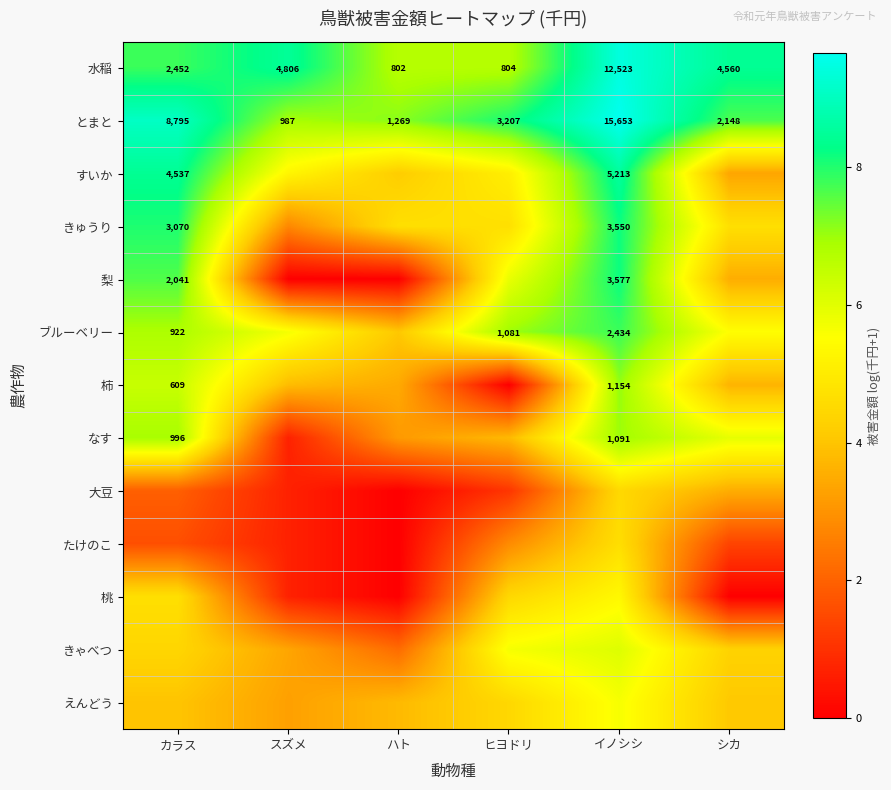

Is the value of すいか at カラス greater than the value of 水稲 at イノシシ?

No